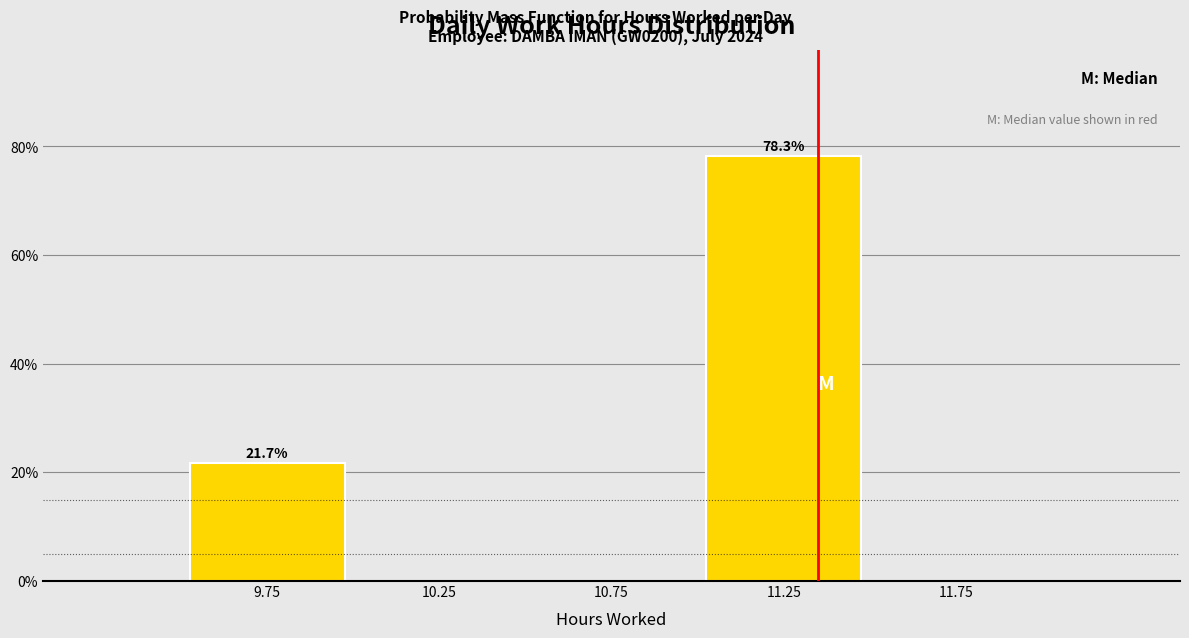

Which range on the x-axis has the tallest bar?

11.0 to 11.5